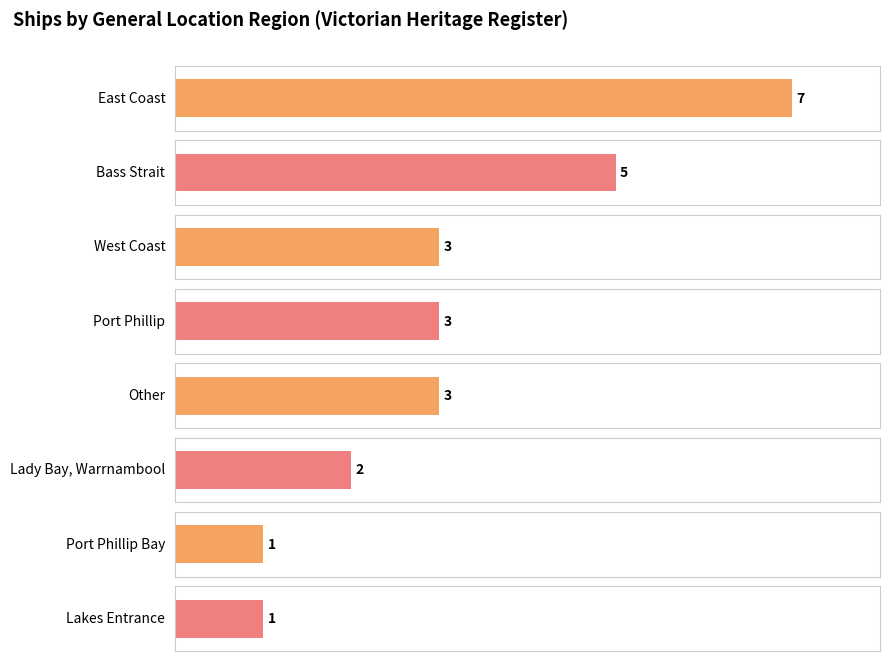

Between Other and Lady Bay, Warrnambool, which is larger?

Other